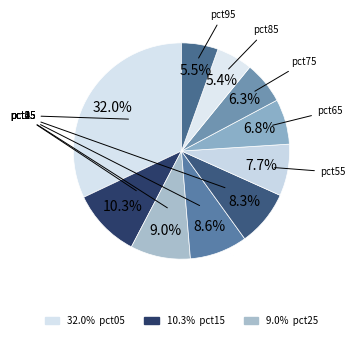

Is it true that pct05 is 20% of the pie?

False